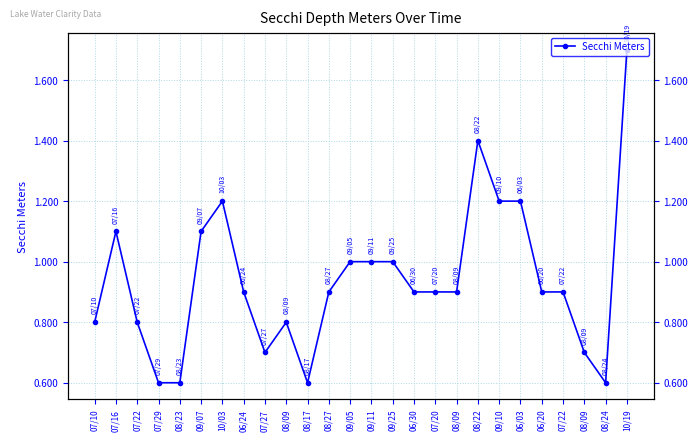

What is the label of the 24th point from the left?

08/09